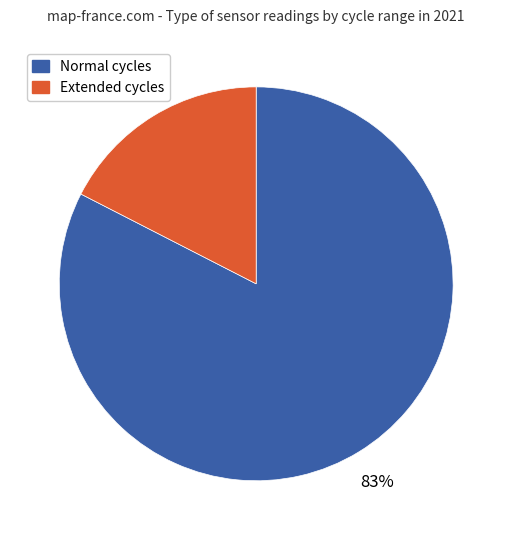

Is there any slice that represents more than half of the pie?

Yes